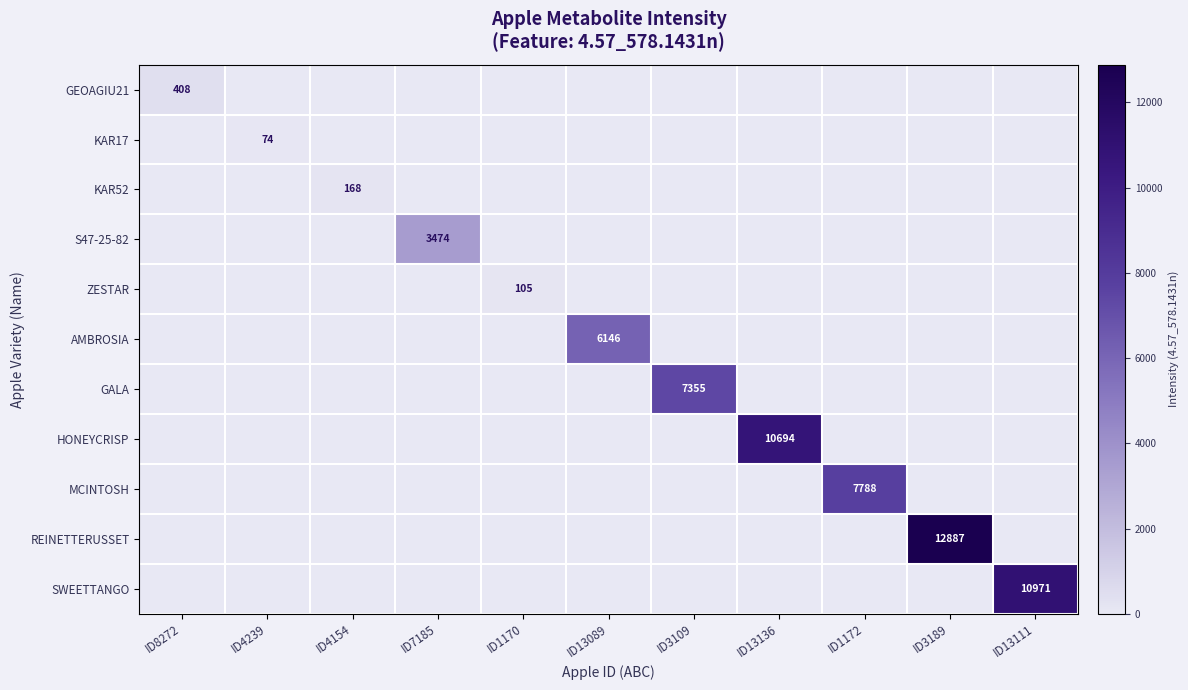

The value of ZESTAR at ID1170 is 154. True or false?

False